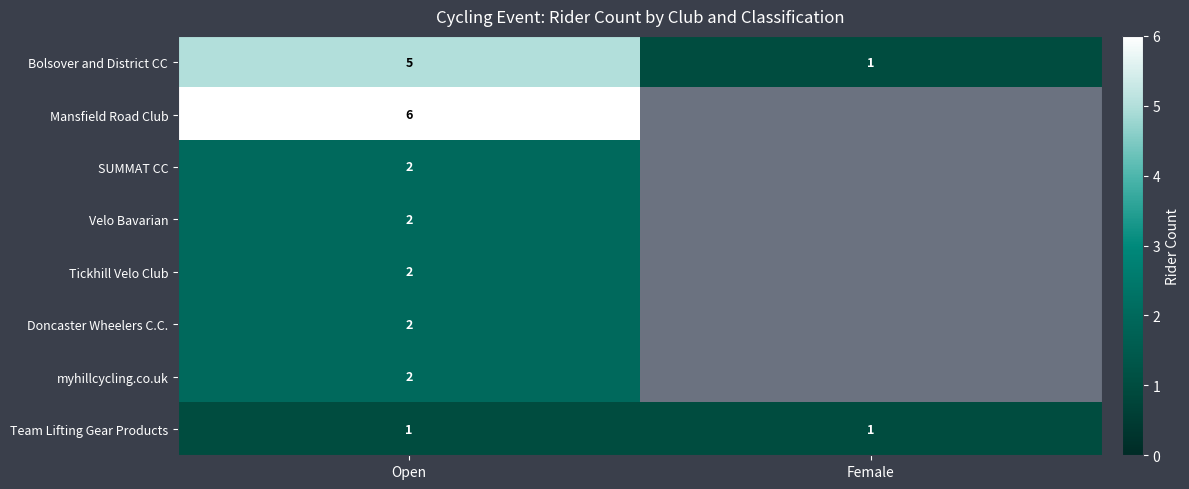

Rank the categories by Bolsover and District CC value from lowest to highest.

Female, Open